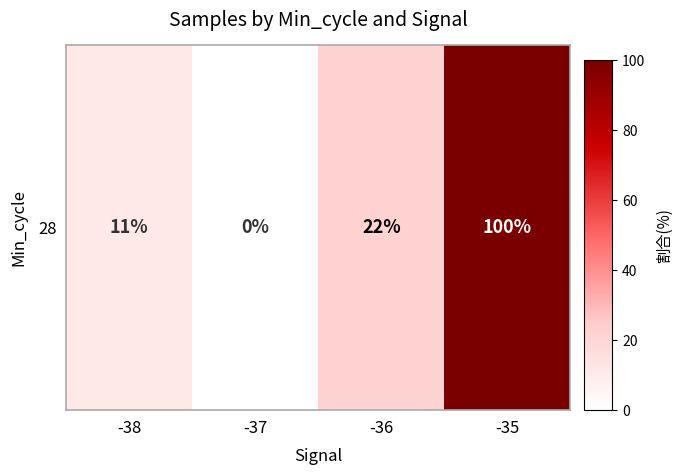

The value at -37 is 0.0. True or false?

True